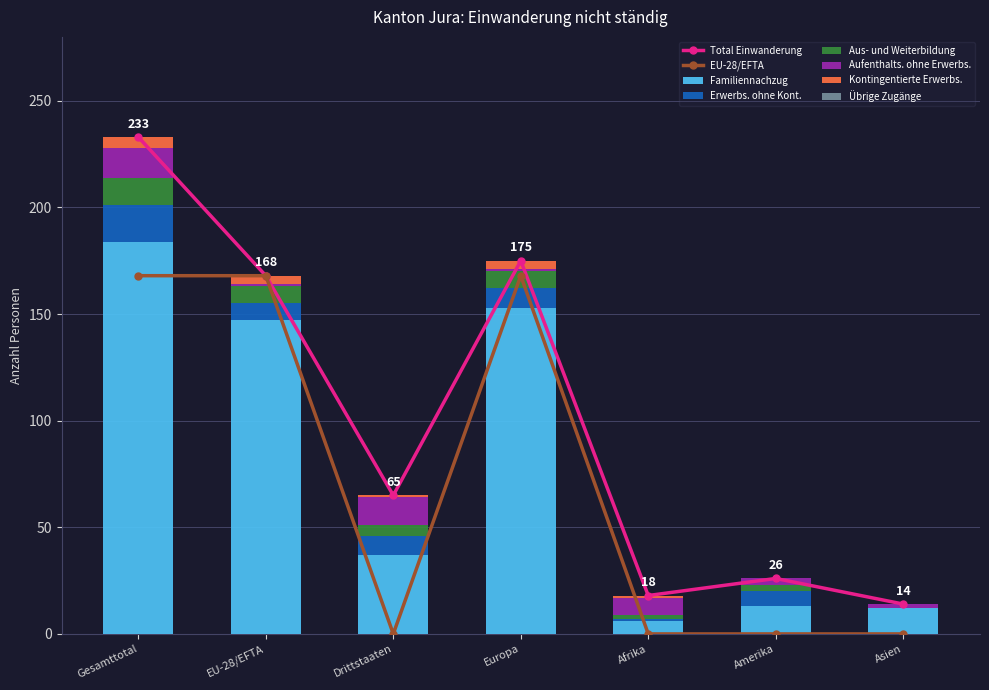

Does the chart contain stacked bars?

No